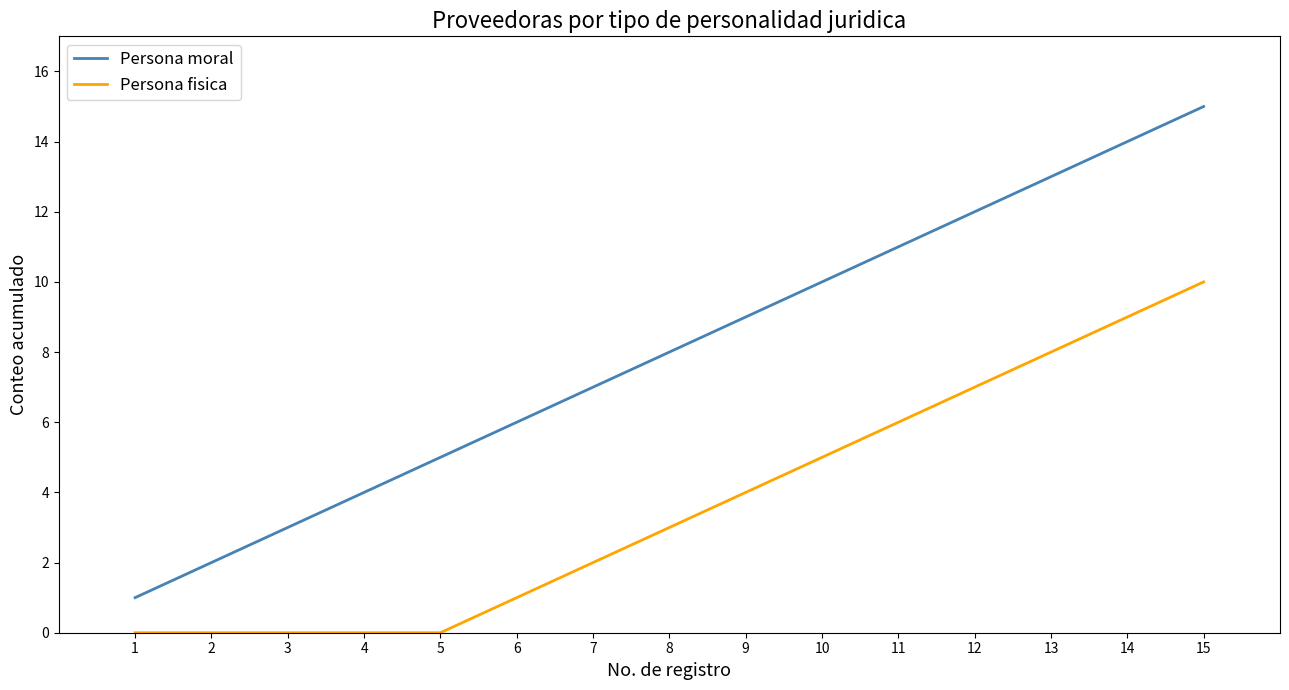

At which label does Persona fisica reach its peak?

15